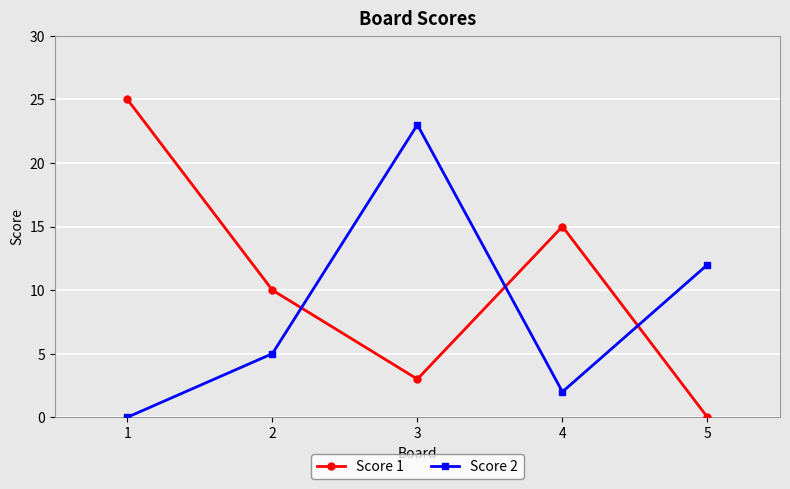

At which label is Score 2 closest to 11?

5